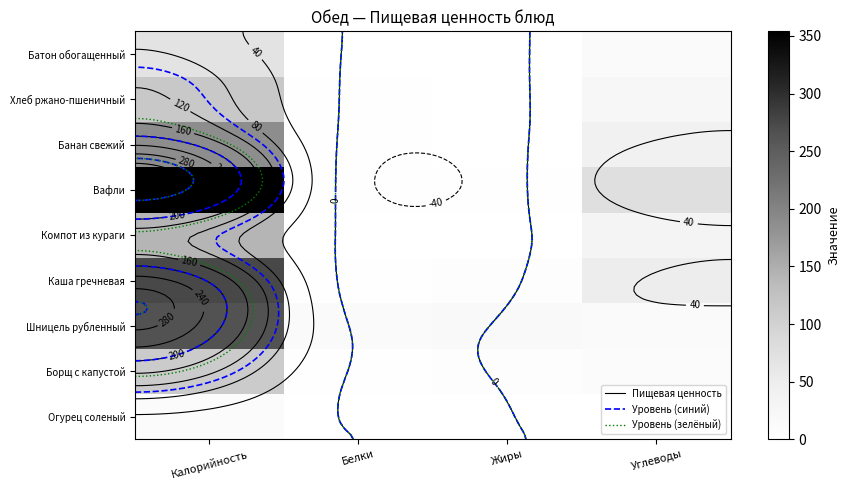

Is the value of Хлеб ржано-пшеничный at Калорийность greater than the value of Вафли at Калорийность?

No